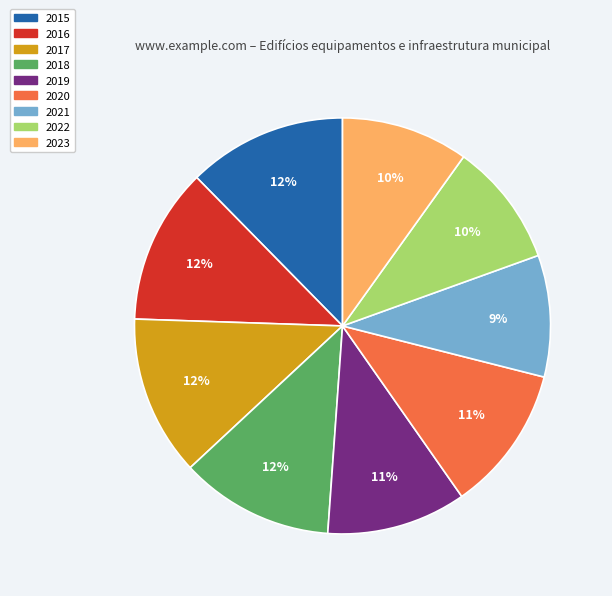

Is 2015 the majority of the pie?

No